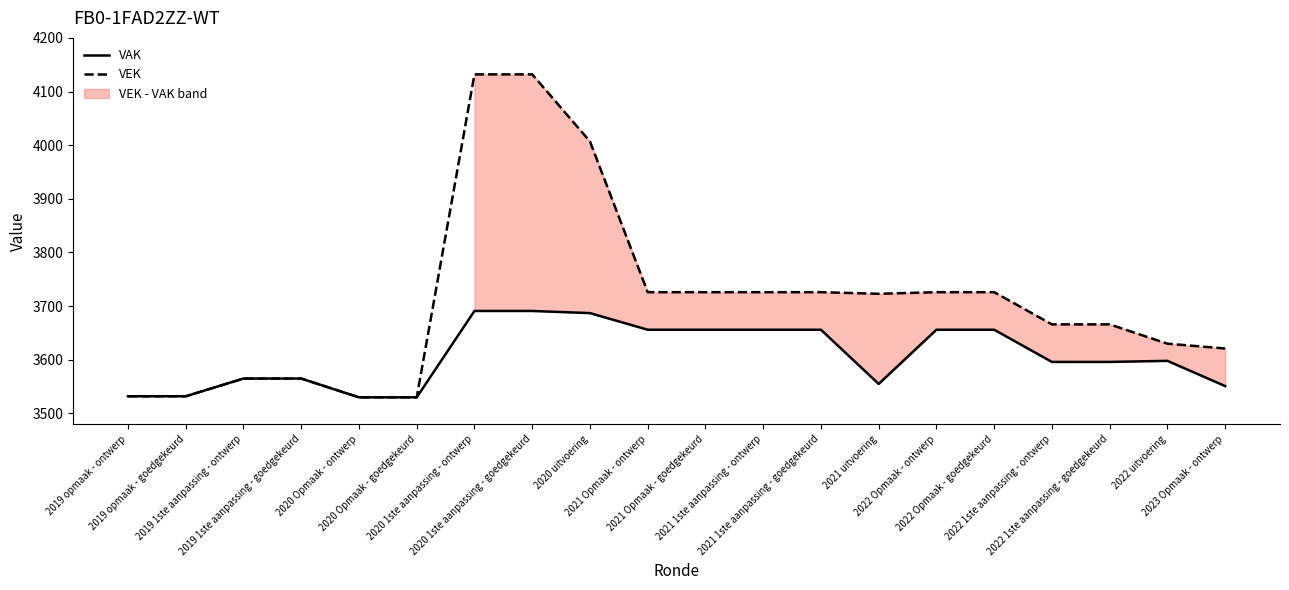

Is it true that VAK equals 3656 at 2022 Opmaak - ontwerp?

True